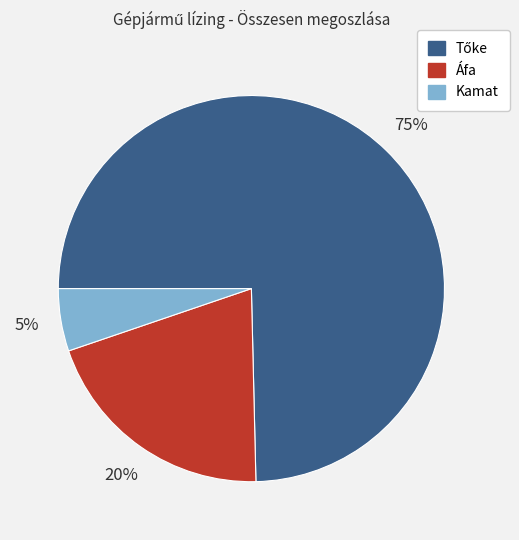

How many slices are in this pie chart?

3